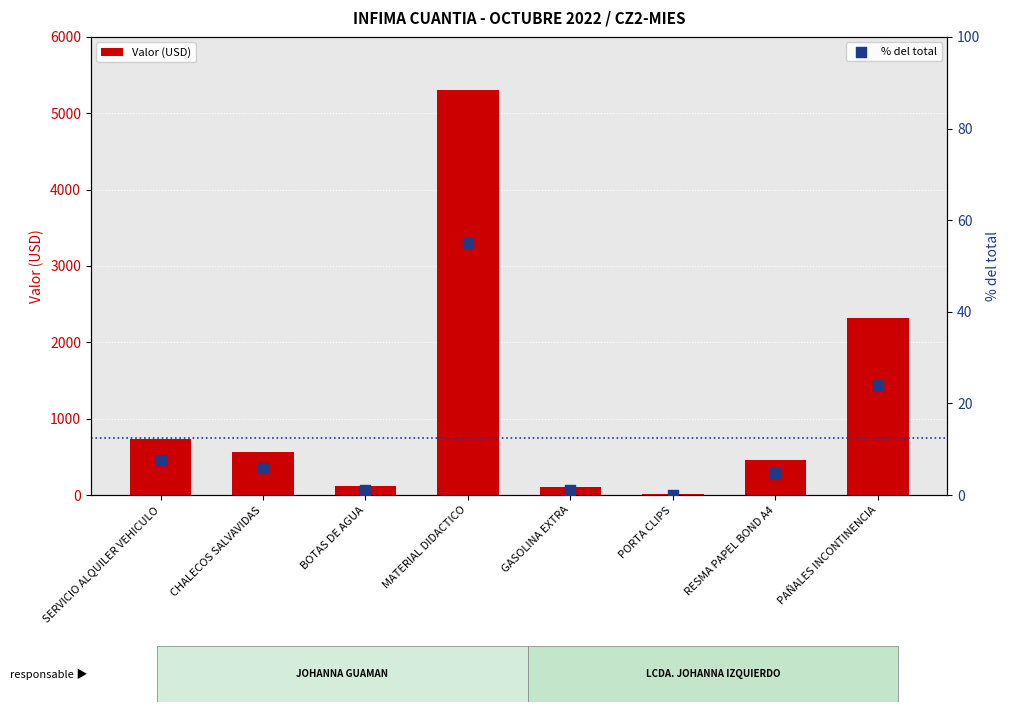

At how many categories does at least one series exceed 75?

7